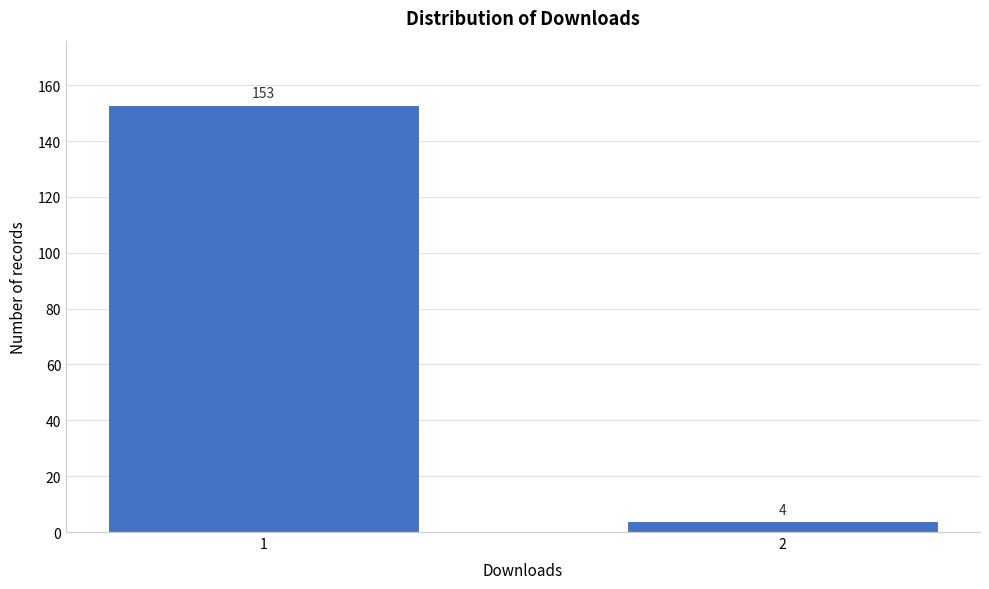

Reading right to left, what are all the values shown in this chart?

4	153